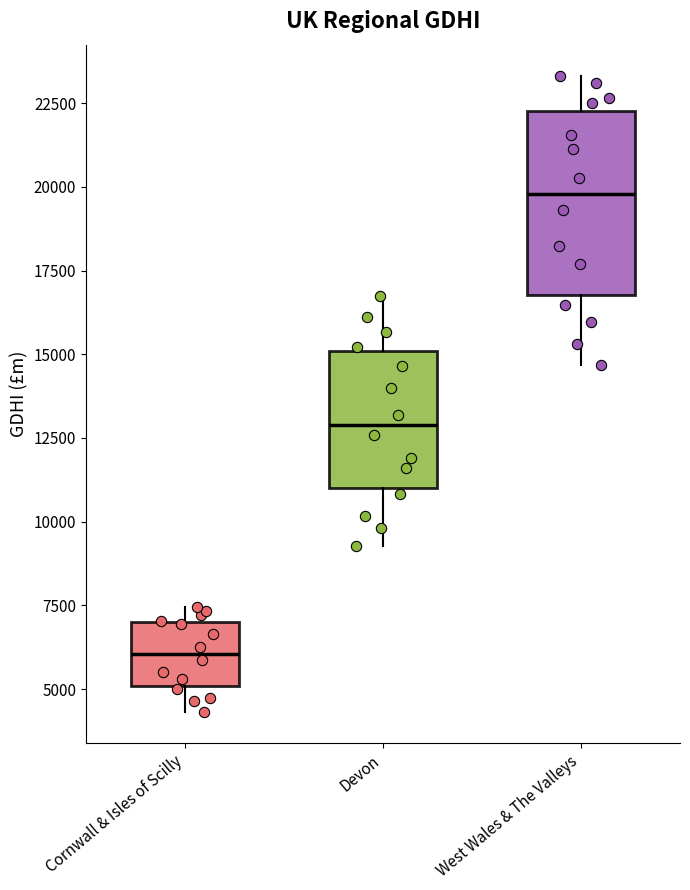

Which box is the tallest, from its lower edge to its upper edge?

West Wales & The Valleys